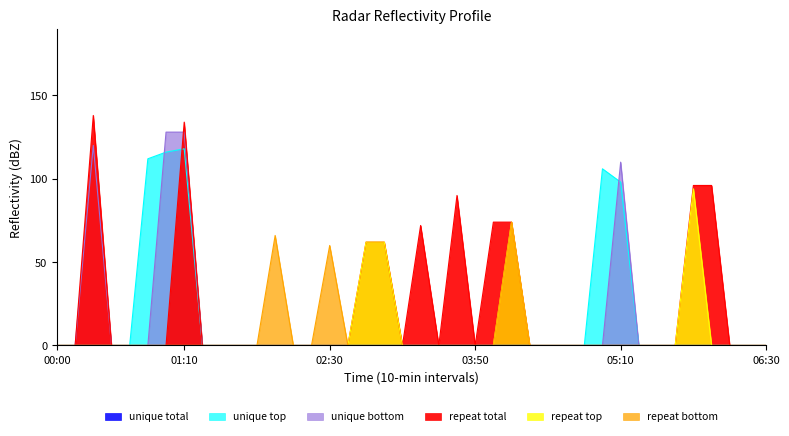

How many categories are shown in the chart?

40